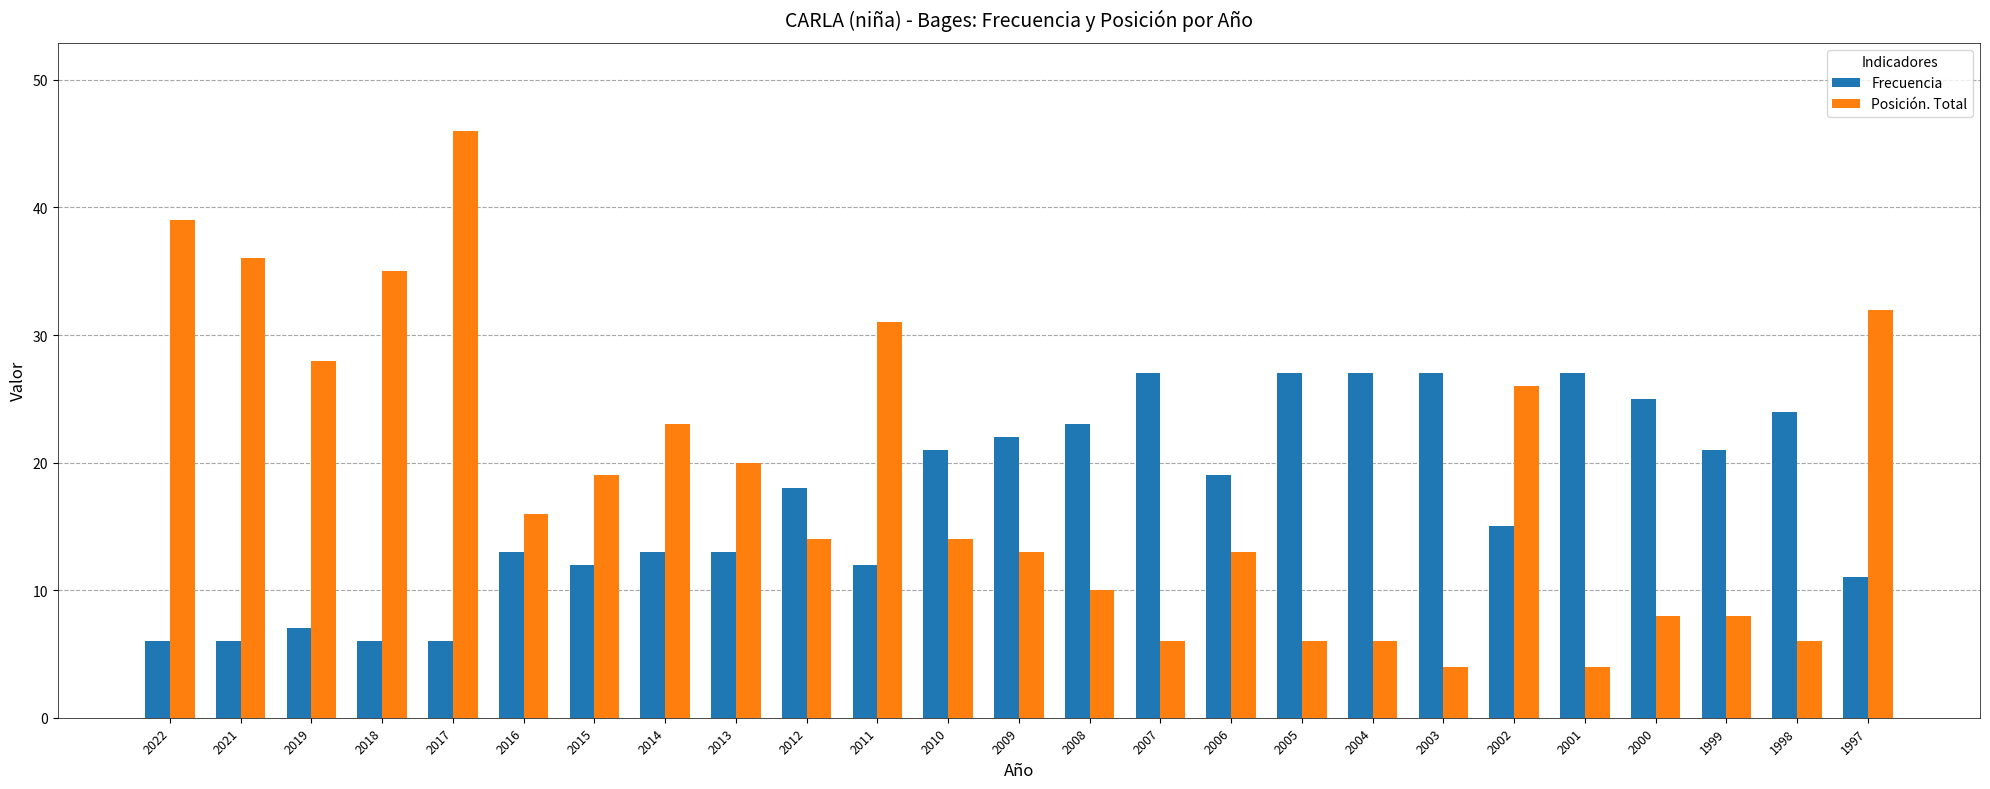

How many groups of bars are there?

25